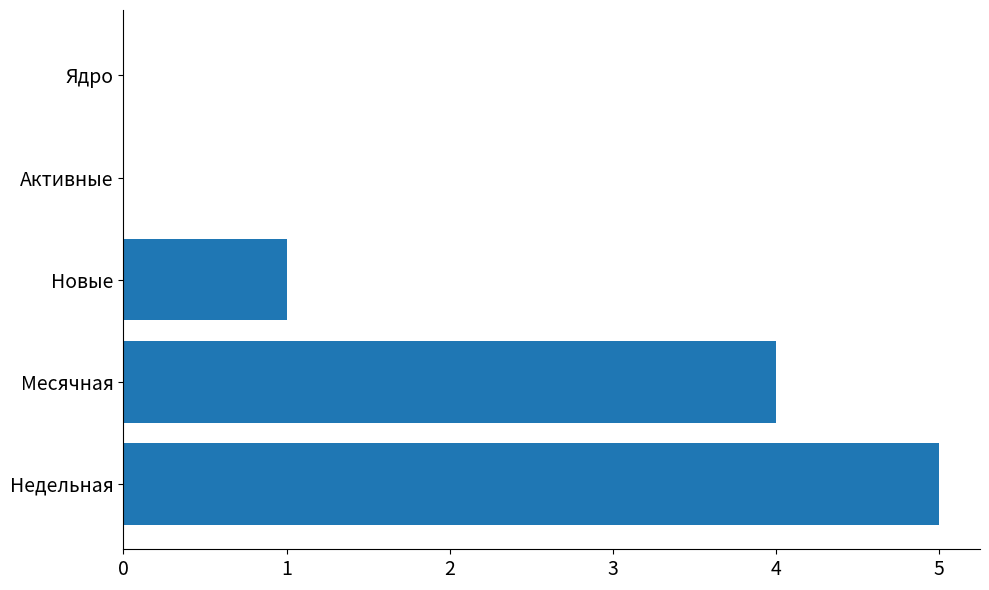

The value at Недельная is 5. True or false?

True